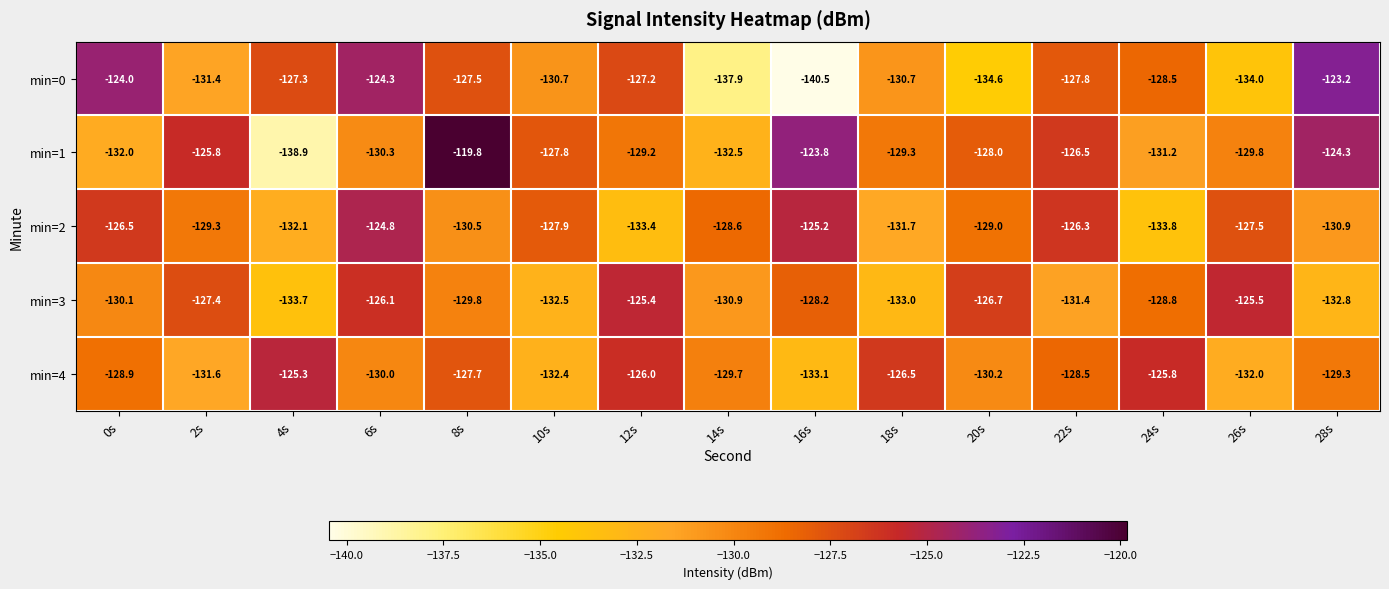

The value of min=3 at 24s is -231.4. True or false?

False